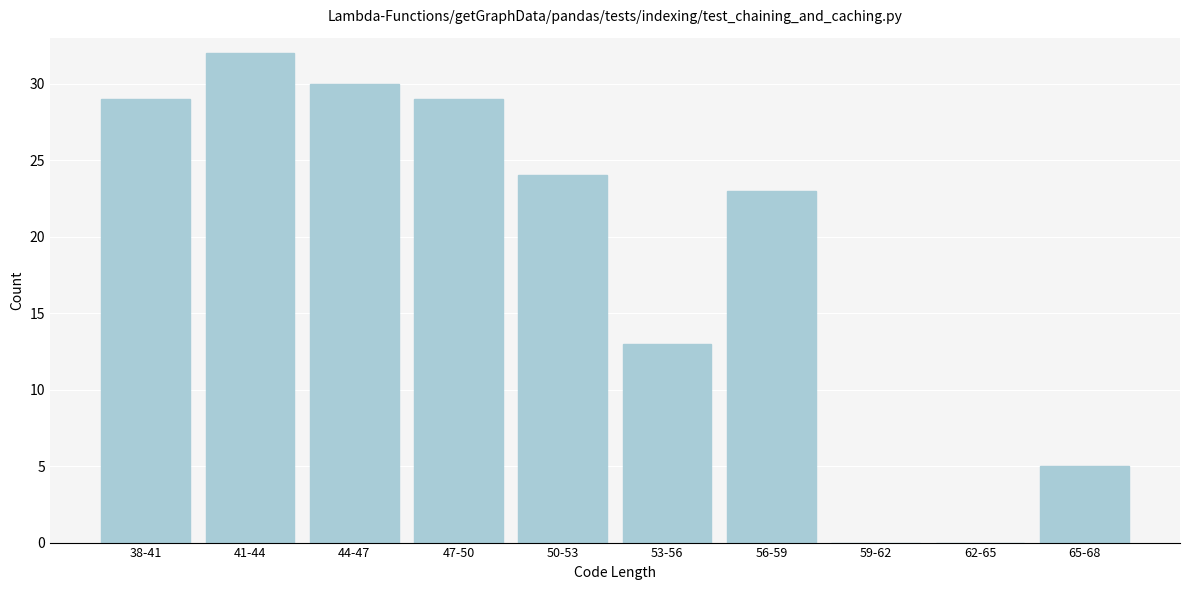

Reading right to left, list all the values displayed in this chart.

65-68=5	62-65=0	59-62=0	56-59=23	53-56=13	50-53=24	47-50=29	44-47=30	41-44=32	38-41=29